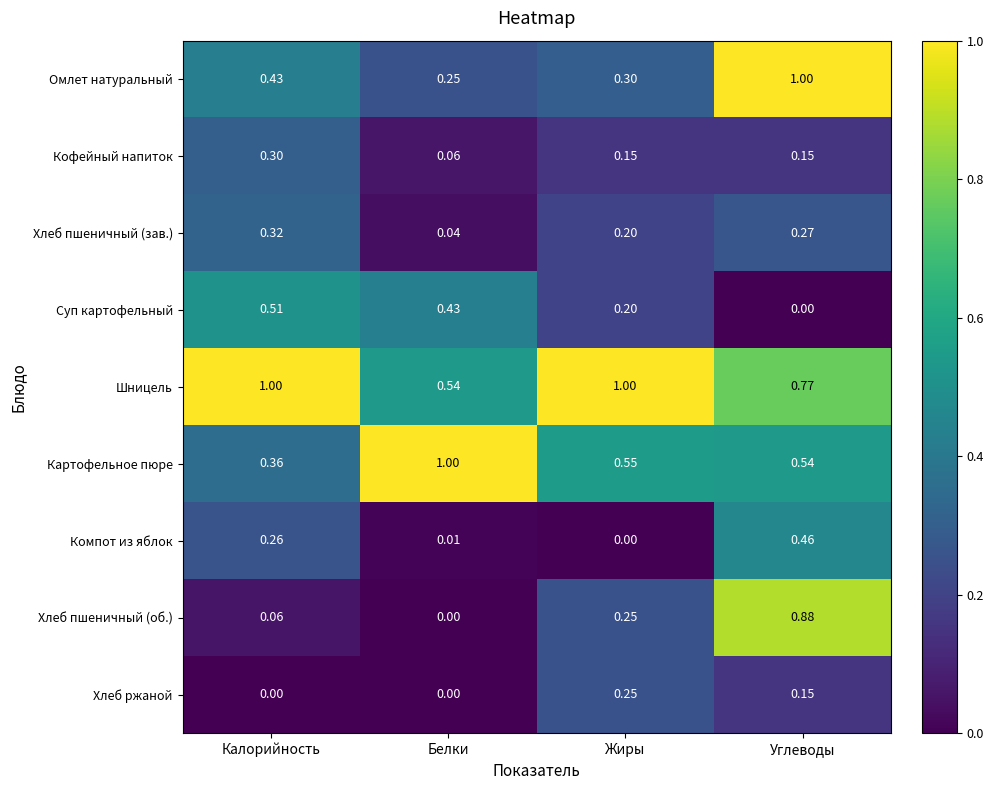

Which series has the widest spread of values?

Хлеб пшеничный (об.)